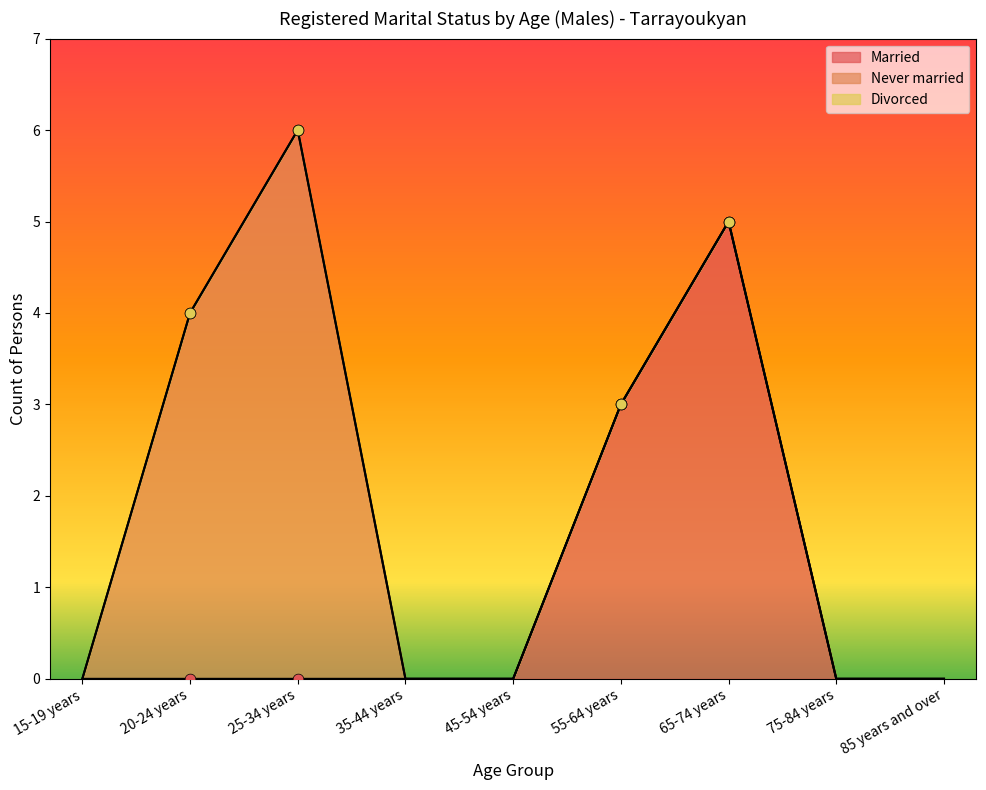

Which series reaches the minimum Y coordinate?

Married